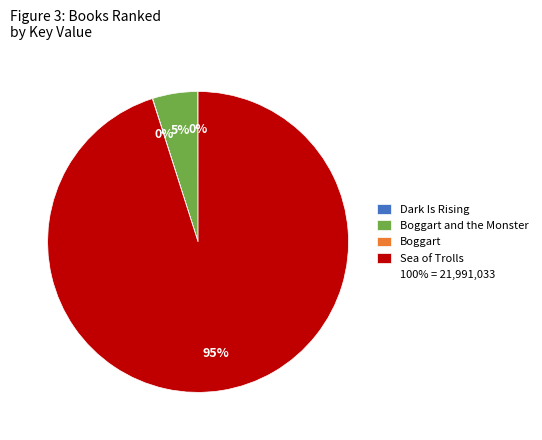

To the nearest percent, what is the difference between the largest and smallest slice percentages?

95%